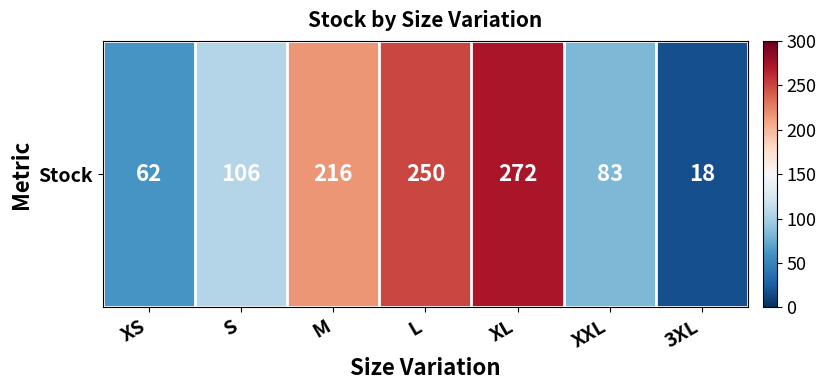

What is the ratio of the value at S to the value at 3XL?

5.9